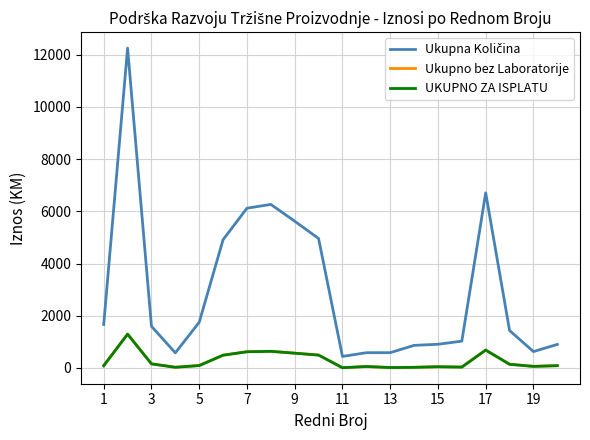

What is the highest value of the UKUPNO ZA ISPLATU series?

1295.1